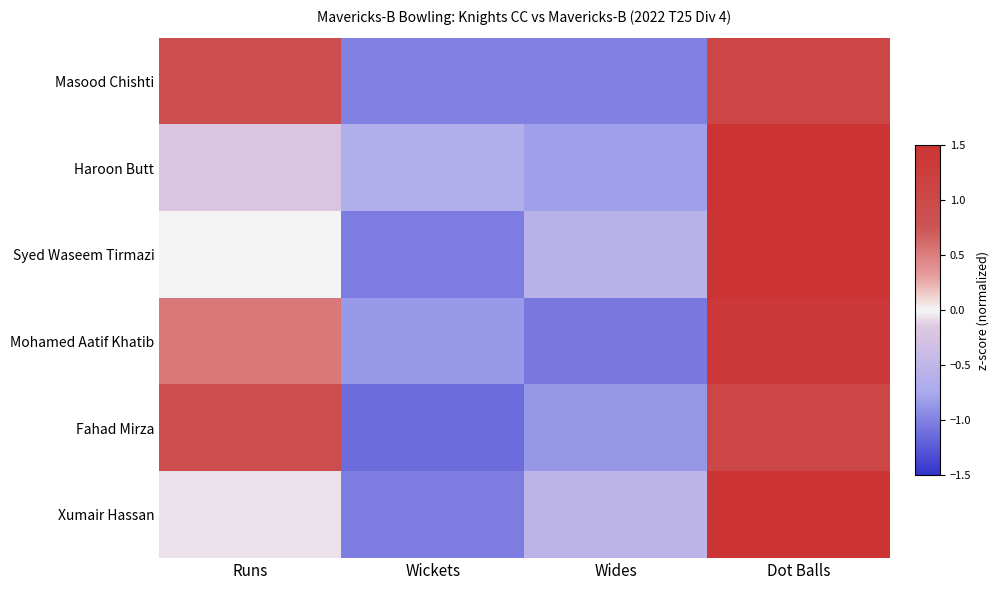

At which category is the sum across all series the highest?

Dot Balls